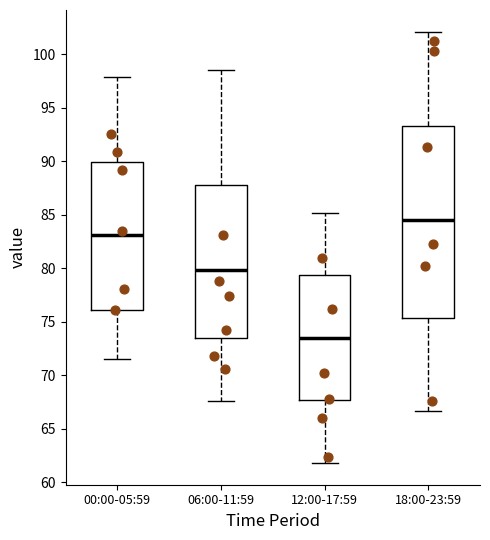

Reading left to right, read every box against the y-axis: the position of its median line, the range the box covers, and the ends of its whiskers. The values are not printed on the chart, so give them approximately, as read against the axis.

00:00-05:59: median 83.0, box 76.0 to 90.0, whiskers 71.5 to 98.0
06:00-11:59: median 80.0, box 73.5 to 88.0, whiskers 67.5 to 98.5
12:00-17:59: median 73.5, box 67.5 to 79.5, whiskers 62.0 to 85.0
18:00-23:59: median 84.5, box 75.5 to 93.5, whiskers 66.5 to 102.0